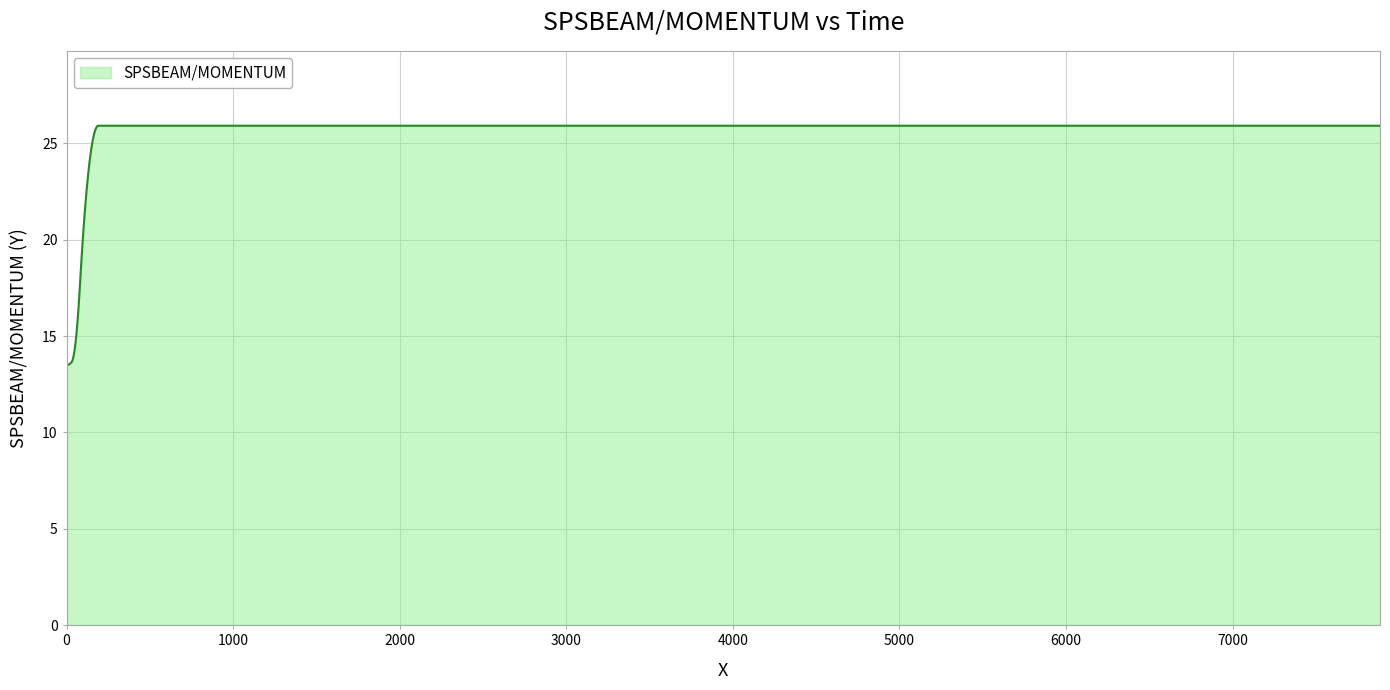

What is the sum of all values?

698.2